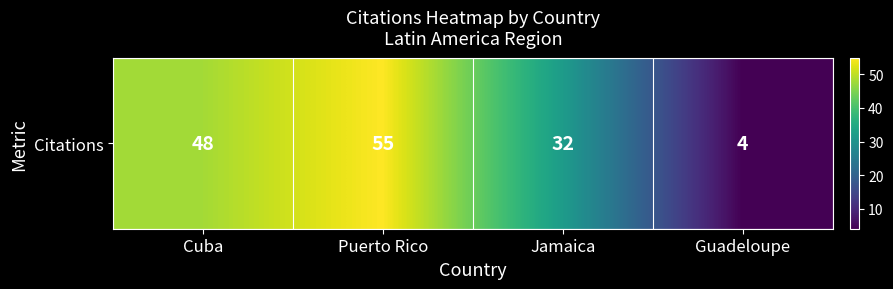

Reading left to right, transcribe all the data shown in this chart.

48	55	32	4